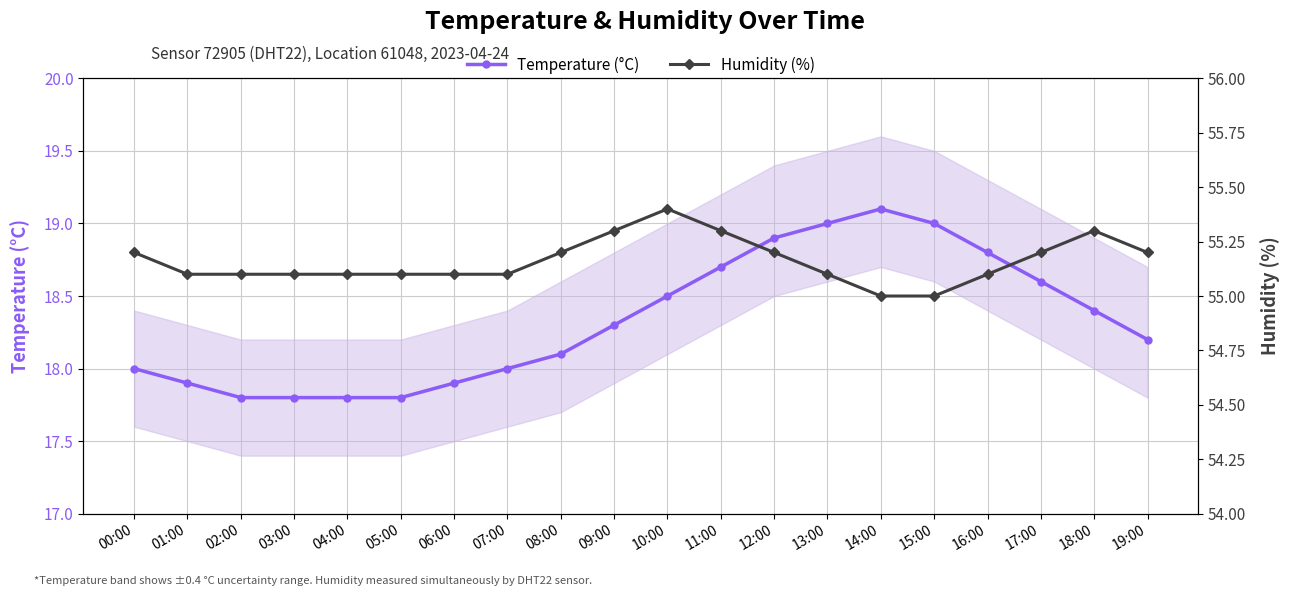

True or false: Temperature (°C) has more than 0 points higher than both neighbors.

True